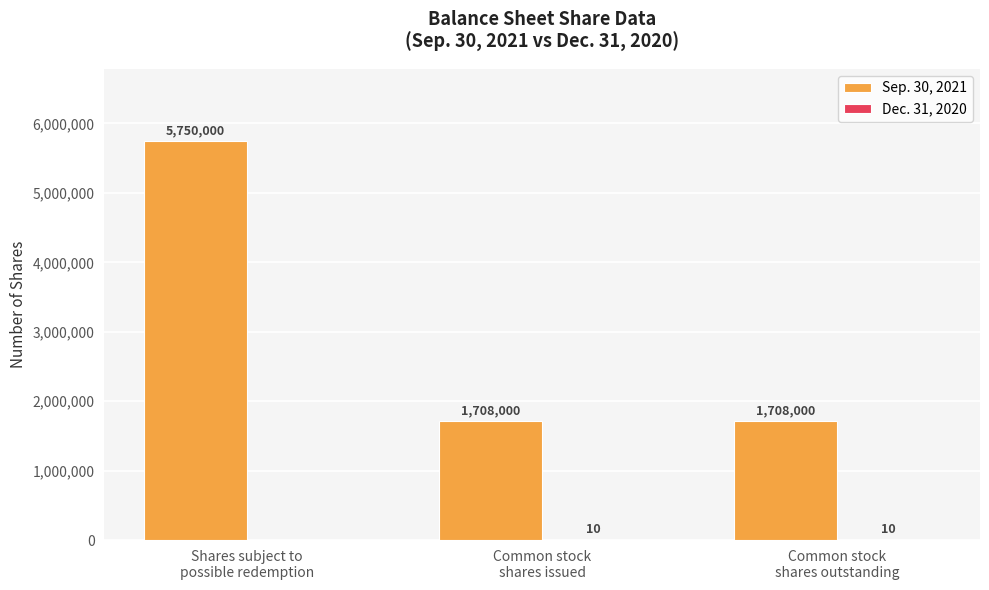

At which category is the sum across all series the highest?

Shares subject to
possible redemption